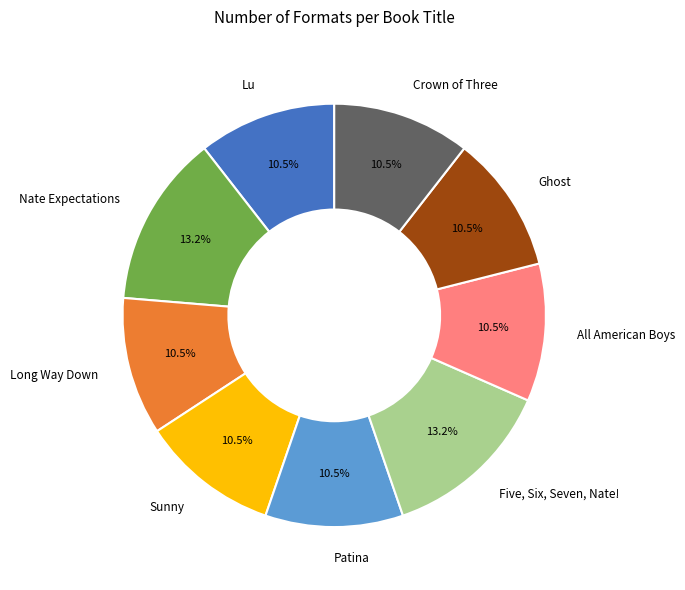

Do All American Boys and Patina together represent more than half of the pie?

No